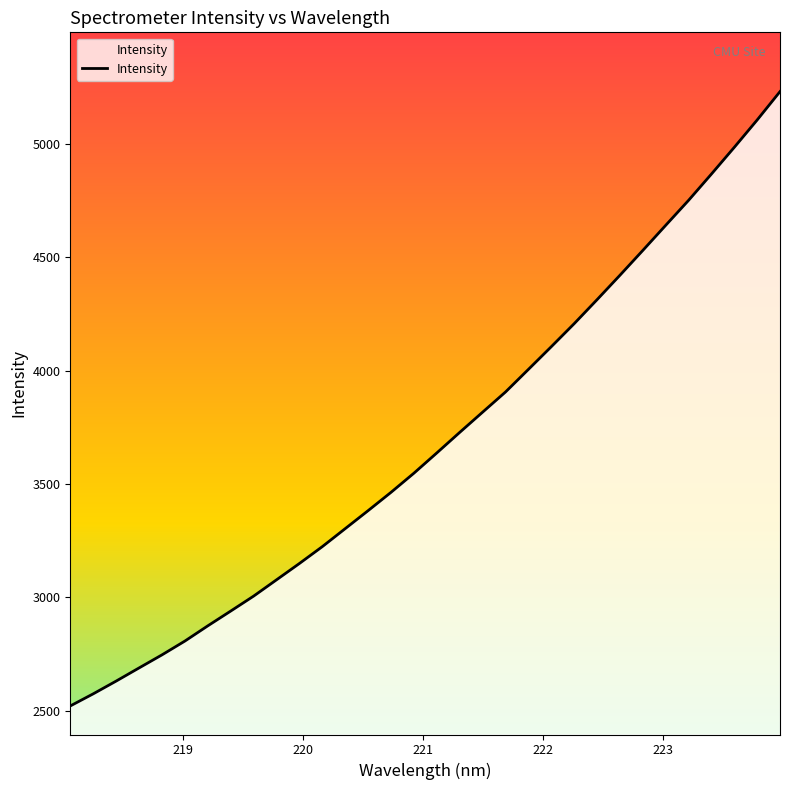

What is the difference between the maximum and minimum values?

2711.6